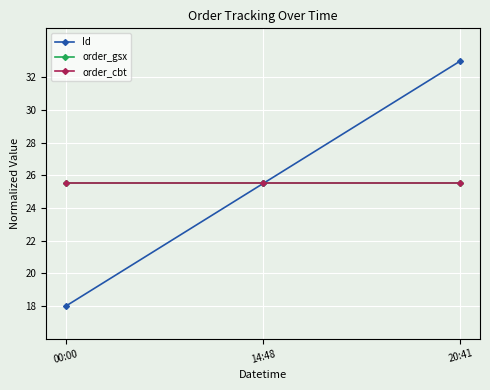

True or false: order_gsx has a value of 34.9 at 14:48.

False